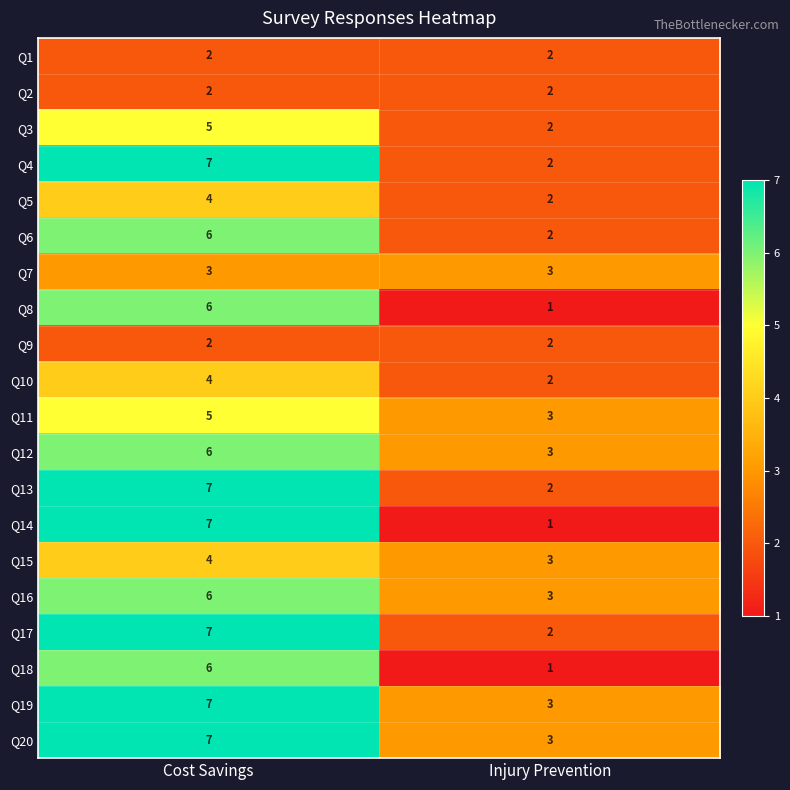

Which series has the largest range (max minus min)?

Q14